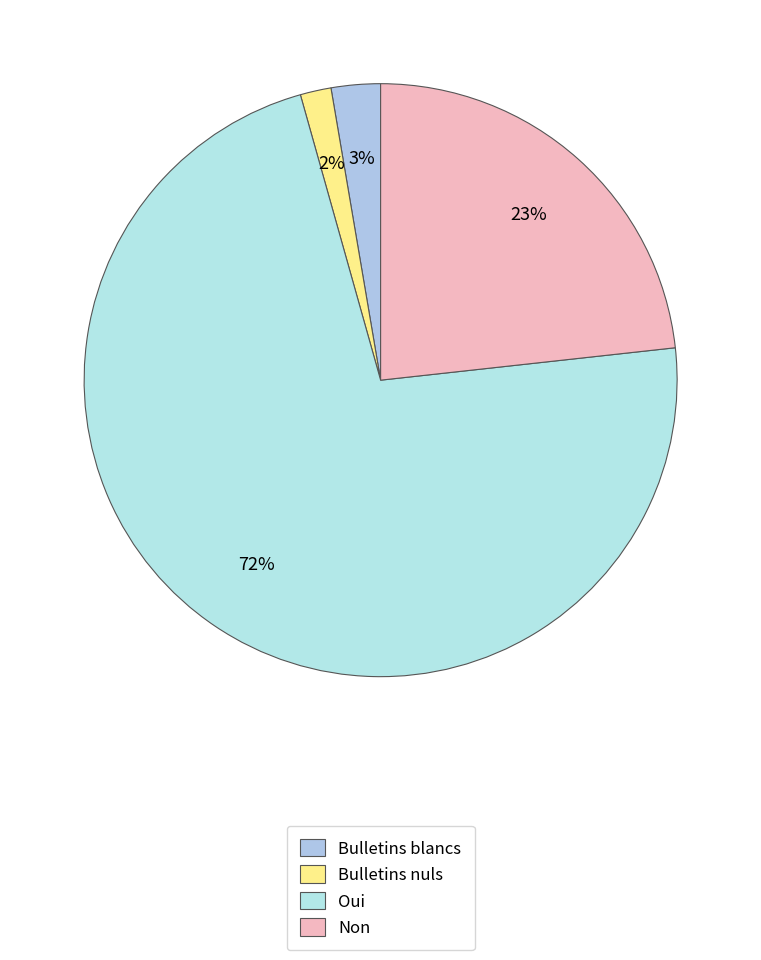

How many slices are in this pie chart?

4